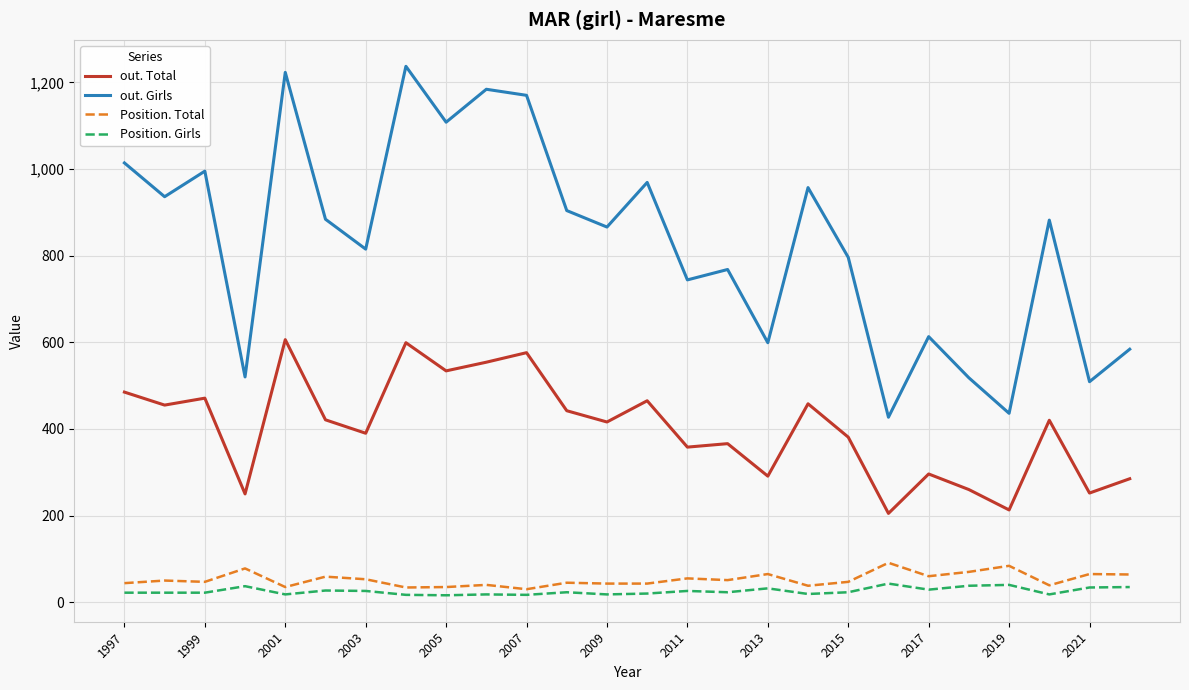

In Position. Total, how many points are higher than both neighbors (excluding endpoints)?

10